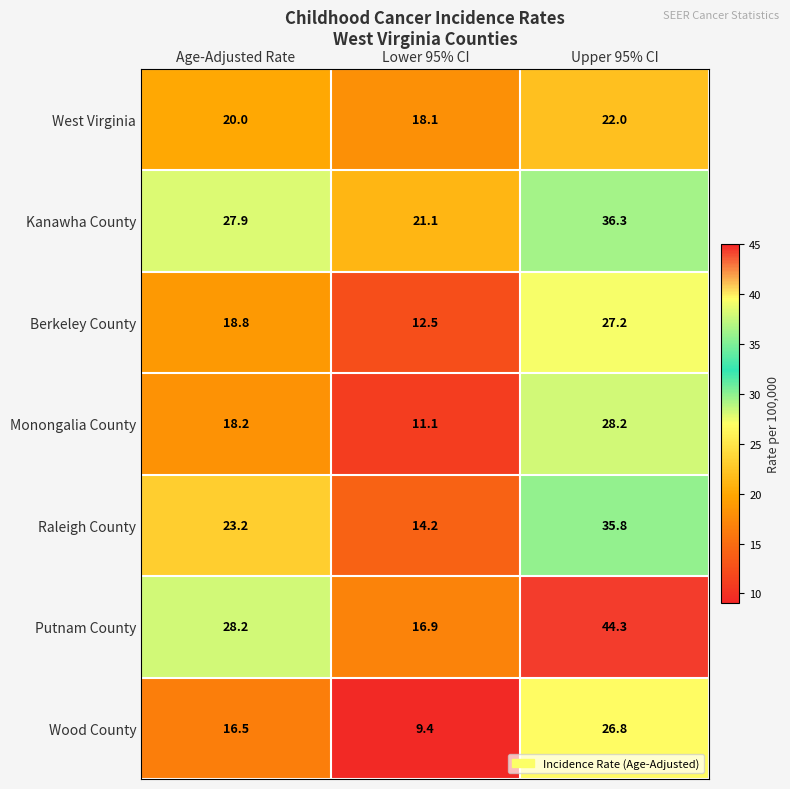

What is the difference between the maximum and second lowest values in the Kanawha County series?

8.4